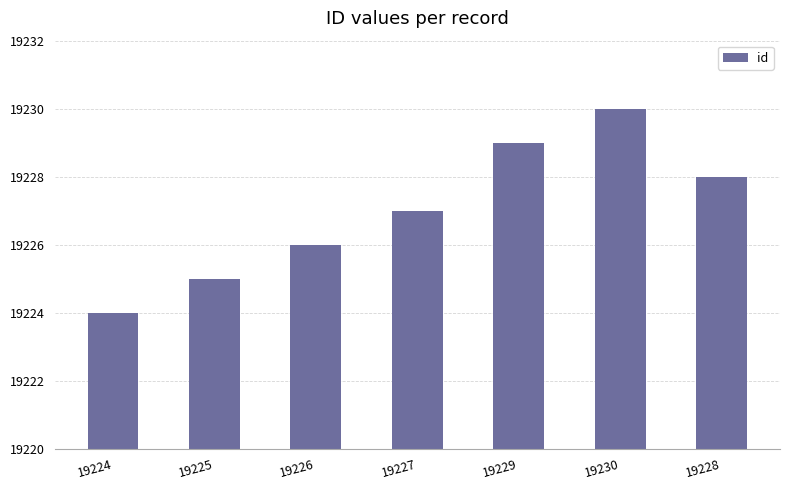

The chart shows a value of 19227 at 19227. True or false?

True